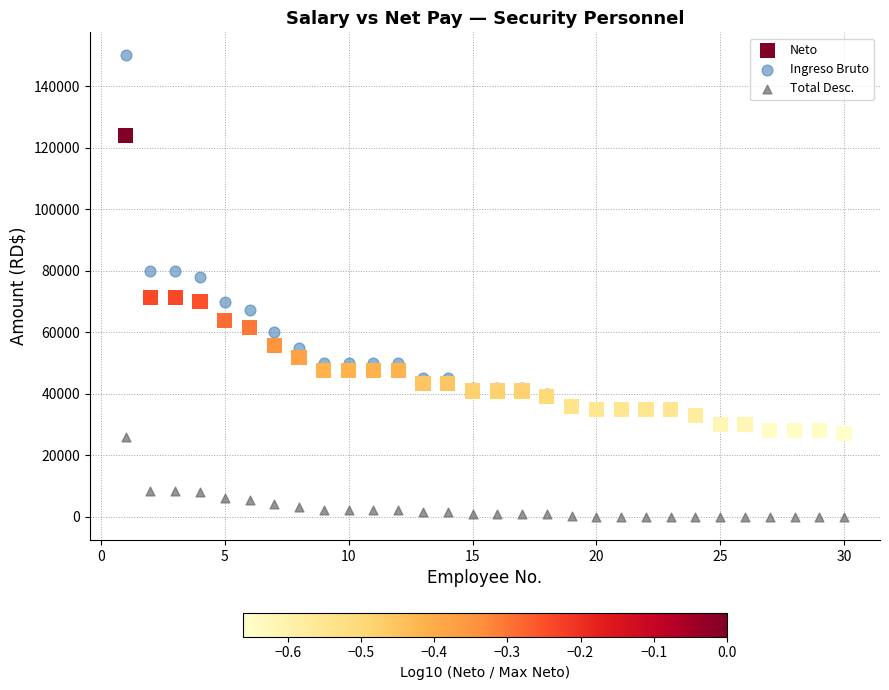

What are all the series names shown in the legend?

Neto, Ingreso Bruto, Total Desc.